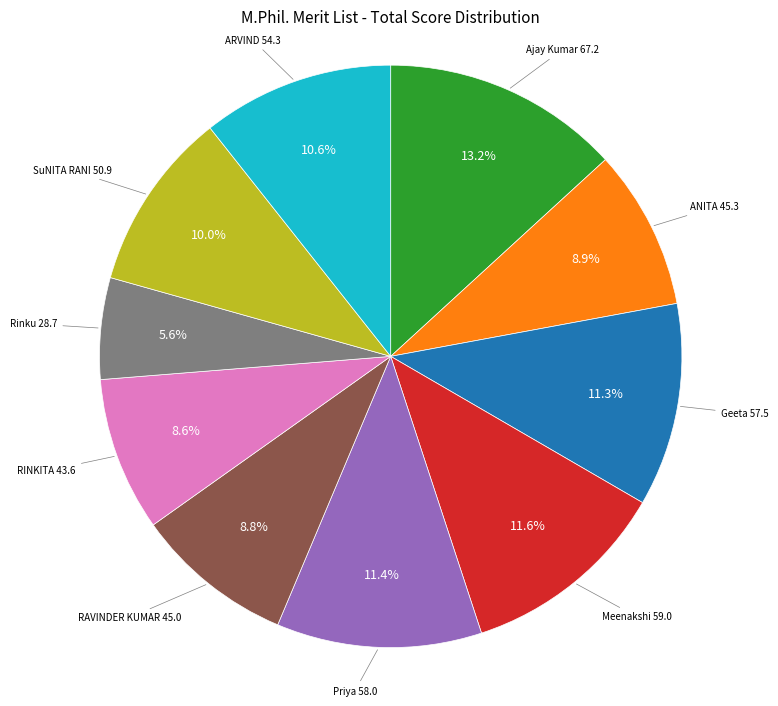

Does any single category account for the majority?

No